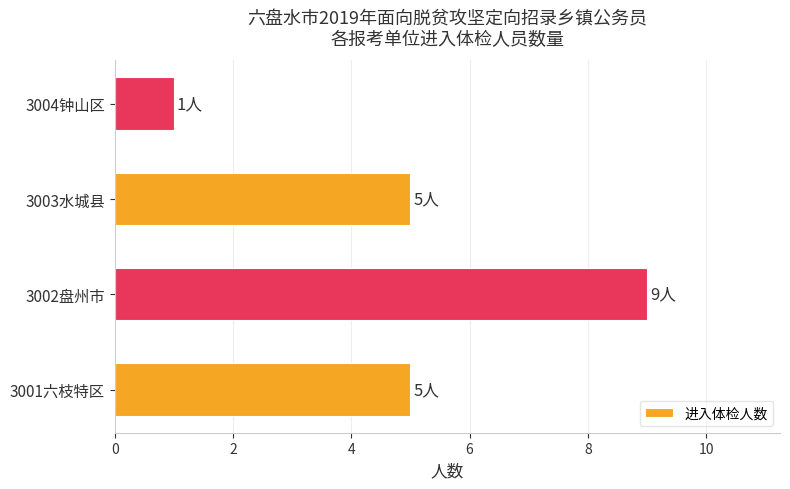

What is the change in value from 3001六枝特区 to 3004钟山区?

-4